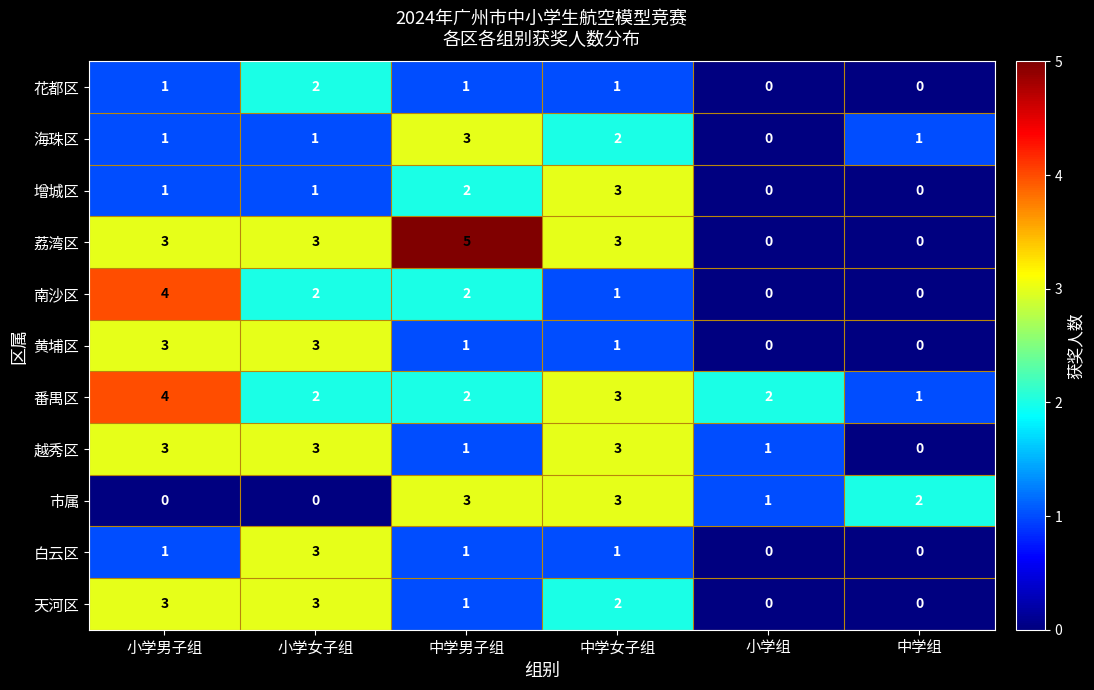

At which label does 南沙区 reach its peak?

小学男子组